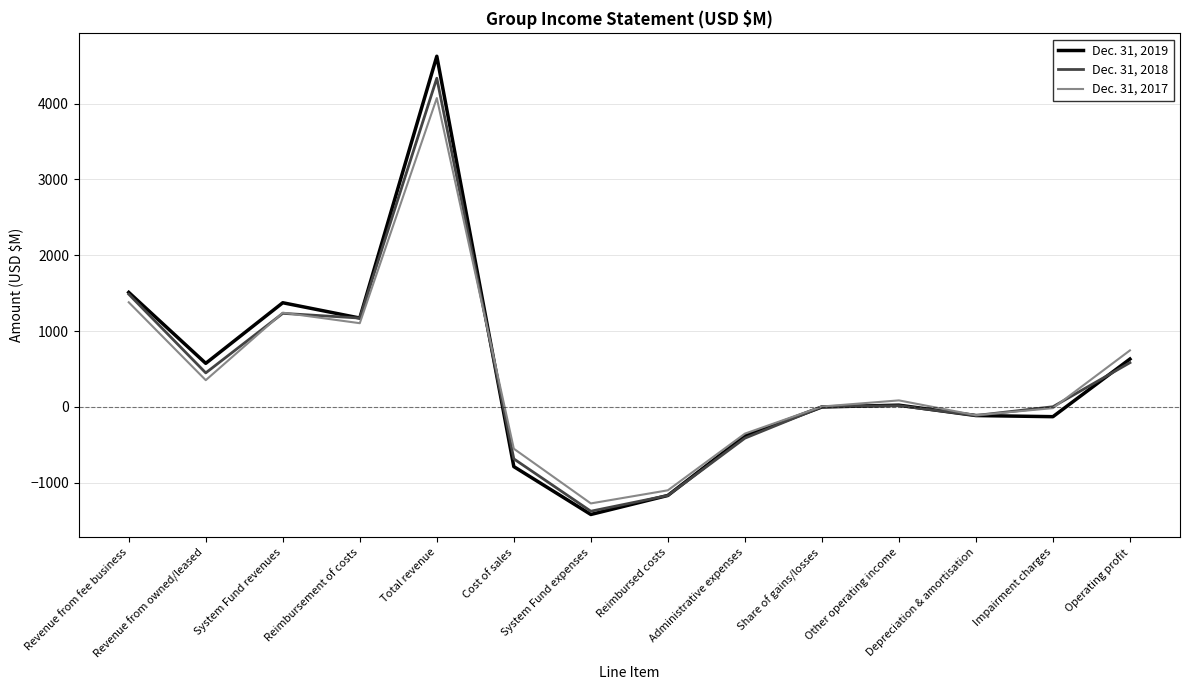

What position from the left is System Fund expenses?

7